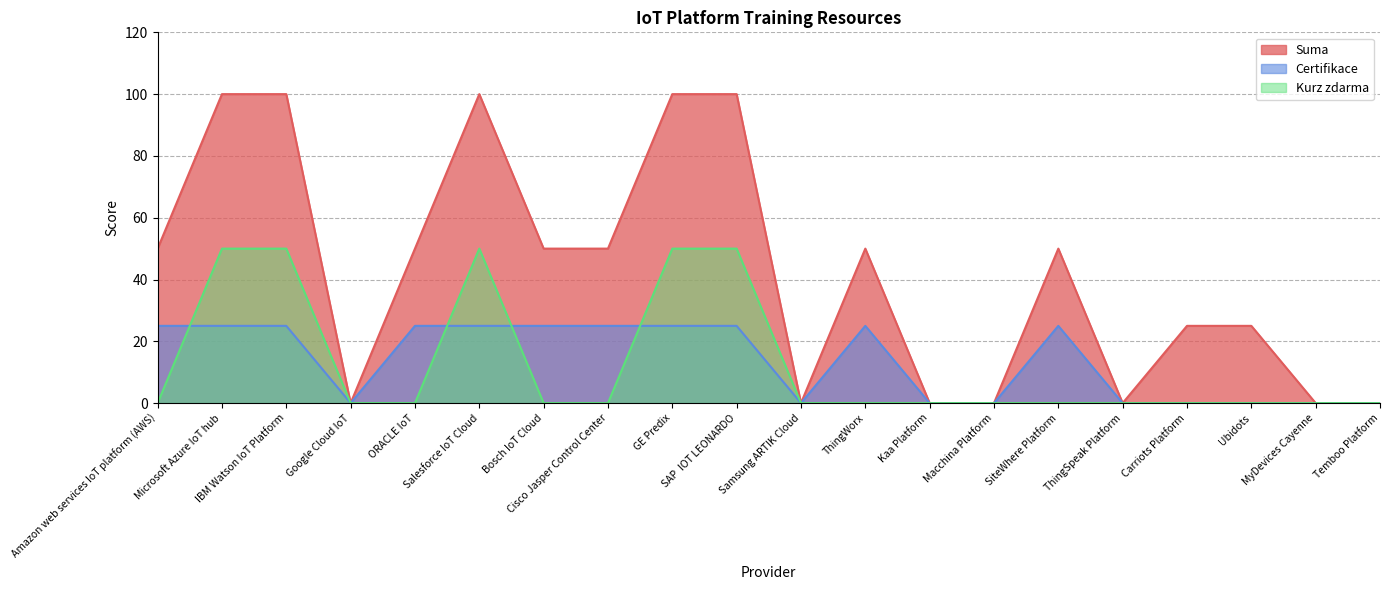

In Kurz zdarma, how many points are higher than both neighbors (excluding endpoints)?

1